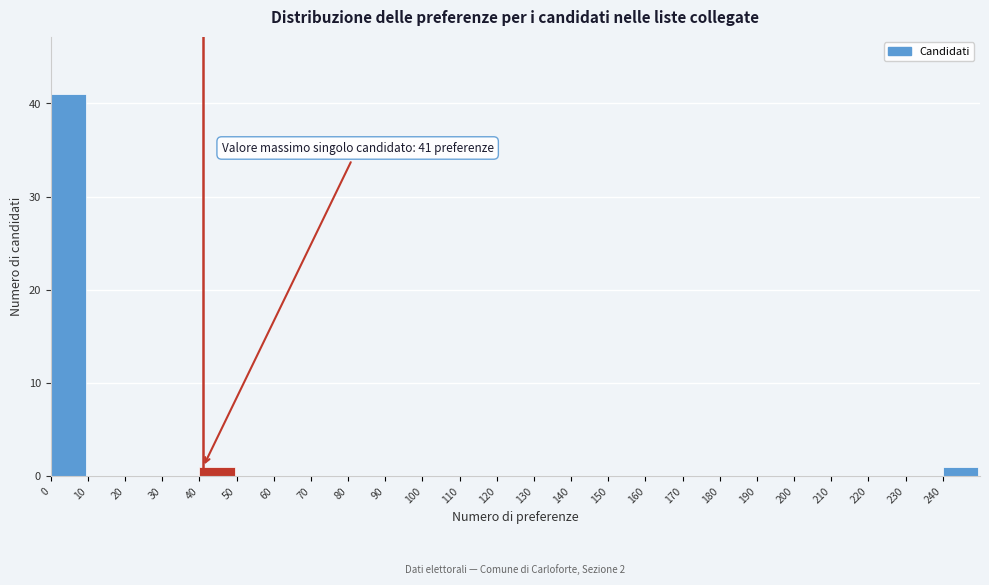

Which range on the x-axis has the tallest bar?

0 to 10